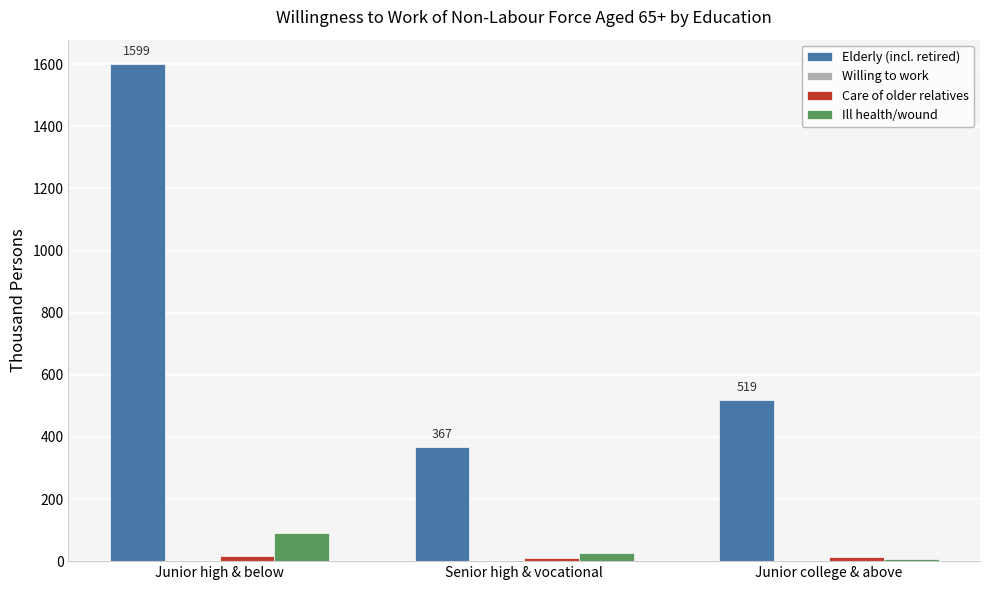

Which series has the largest total across all categories?

Elderly (incl. retired)